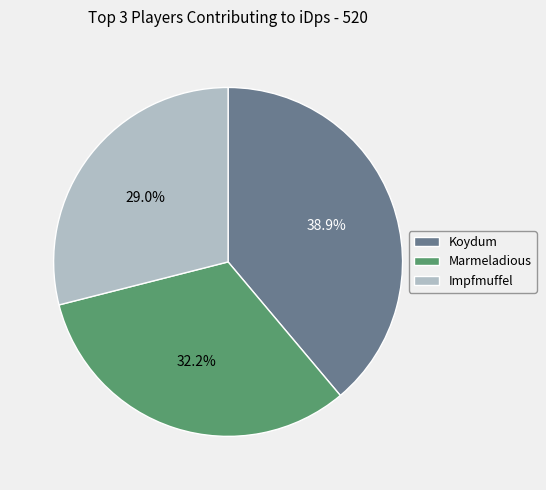

Combined, what portion of the pie is Marmeladious and Impfmuffel?

61.1%